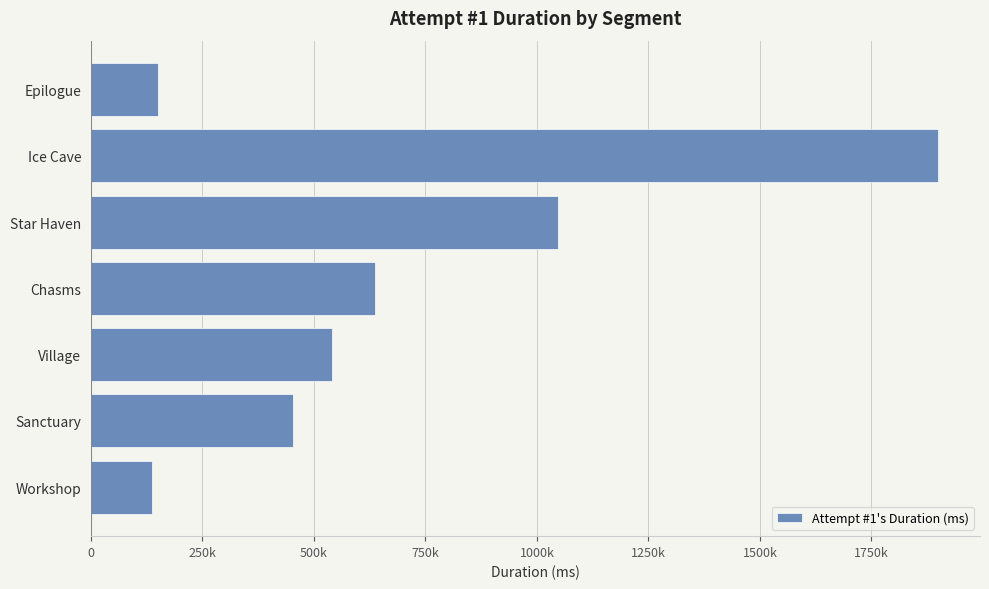

Are the bars horizontal?

Yes